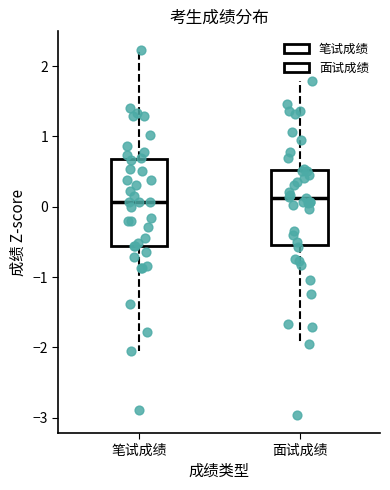

Where is the upper edge of the box for 面试成绩 on the y-axis? The values are not printed on the chart, so give them approximately, as read against the axis.

0.5